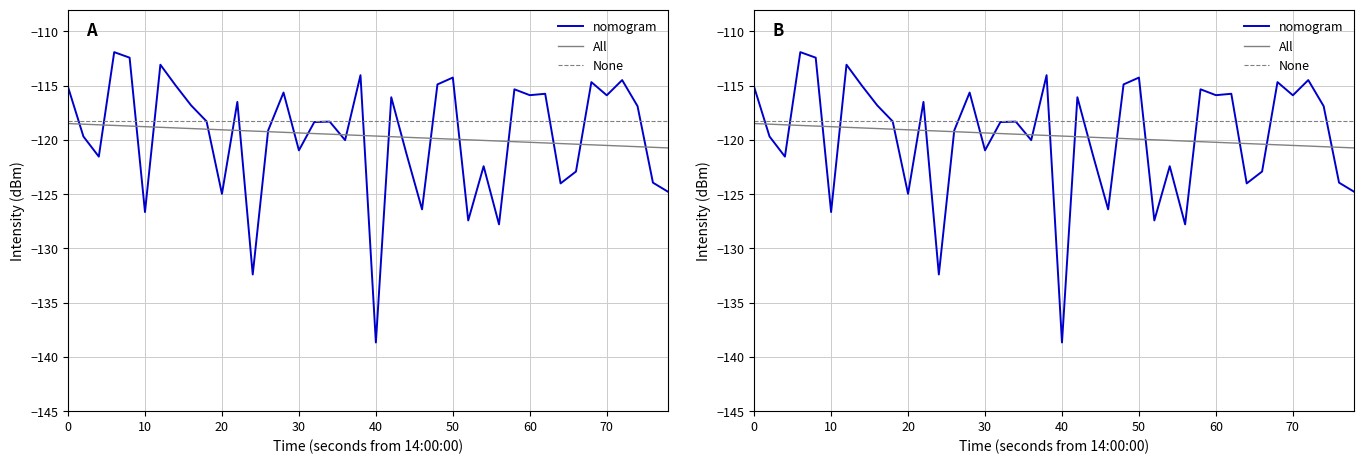

What are all the series names shown in the legend?

nomogram, All, None